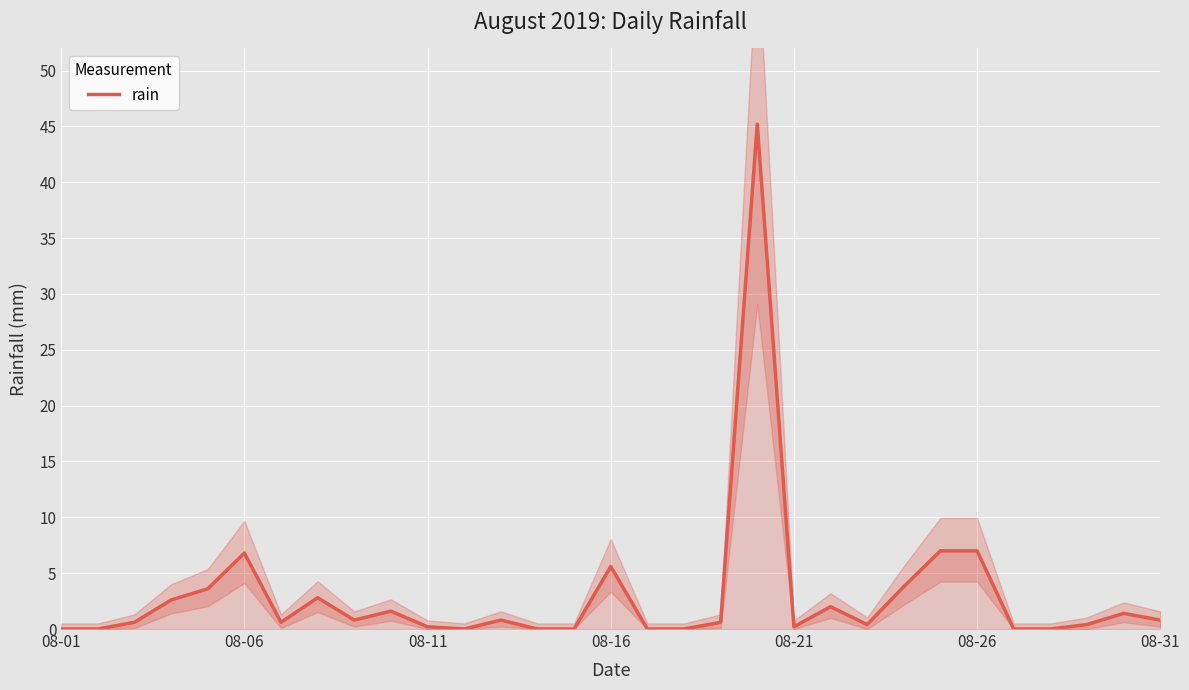

Is it true that the value at 12 is 1.4?

False